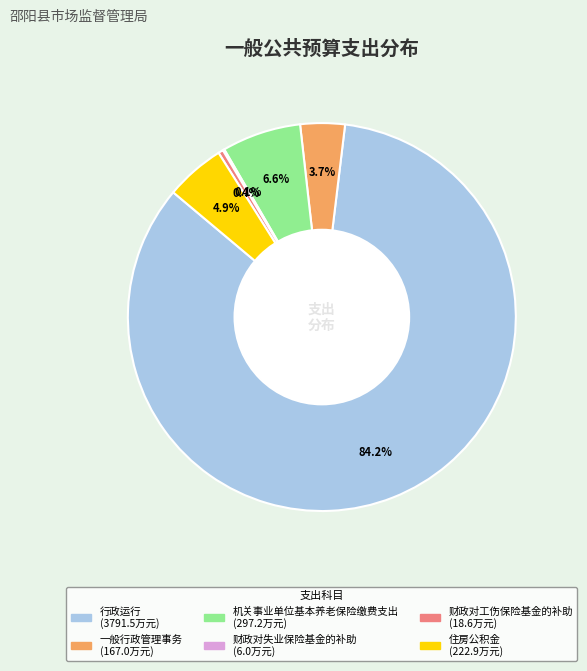

Which slice is the largest?

行政运行